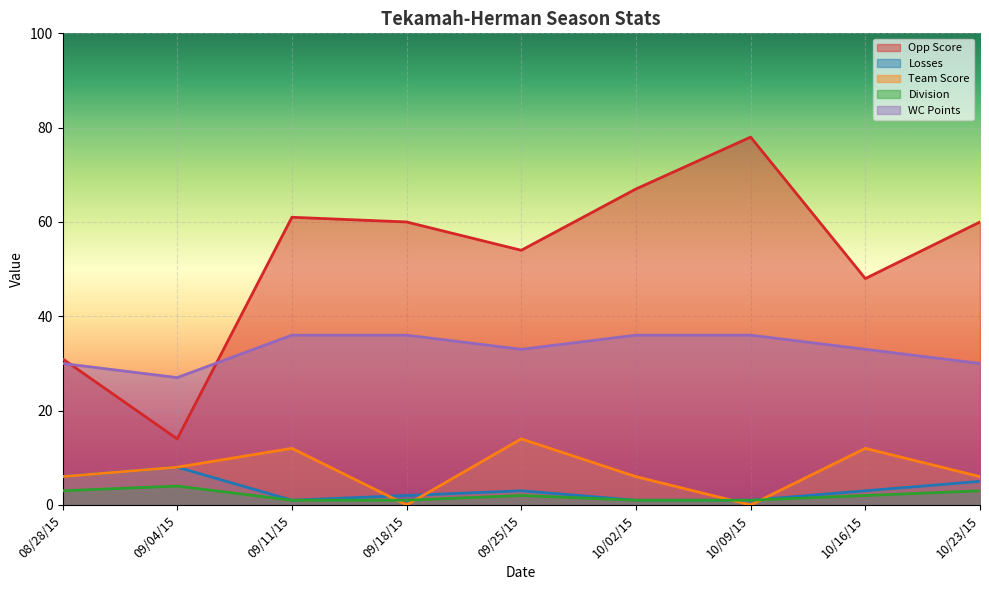

What is the difference between the Team Score values at 10/02/15 and 09/25/15?

8